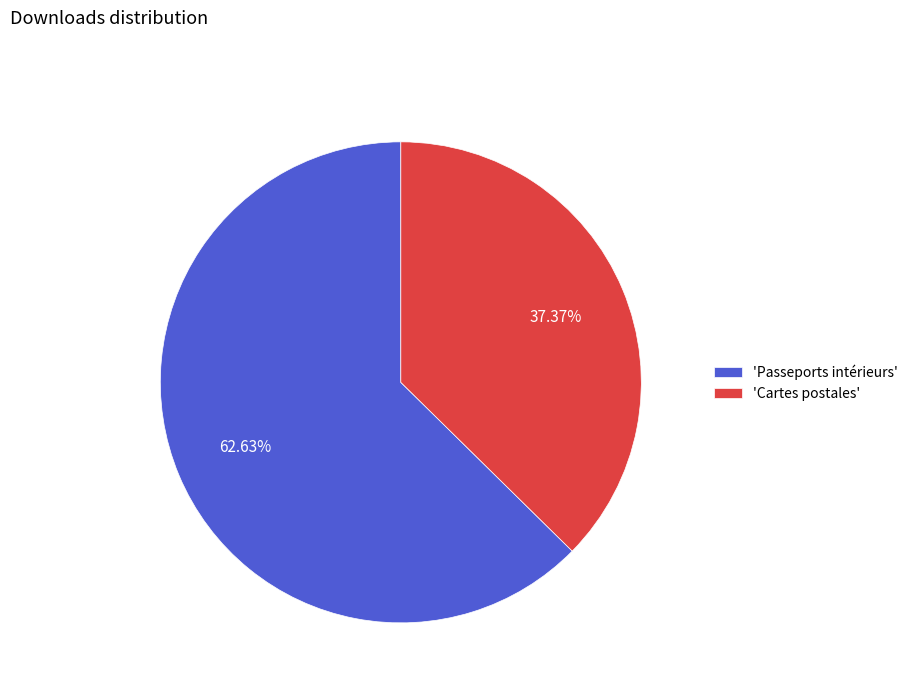

Rank the categories by value from highest to lowest.

'Passeports intérieurs', 'Cartes postales'